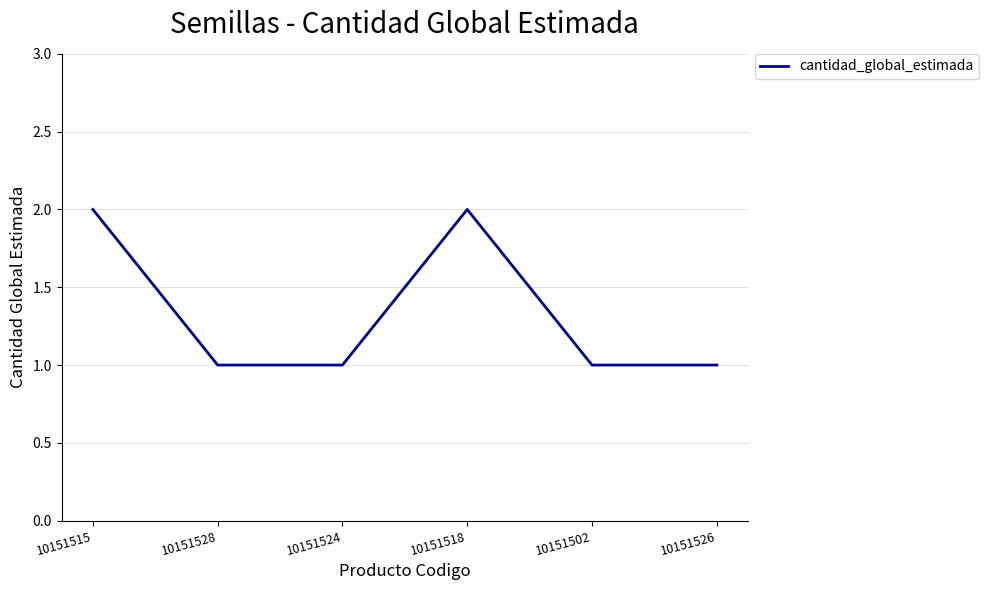

True or false: there are more than 0 points higher than both neighbors.

True